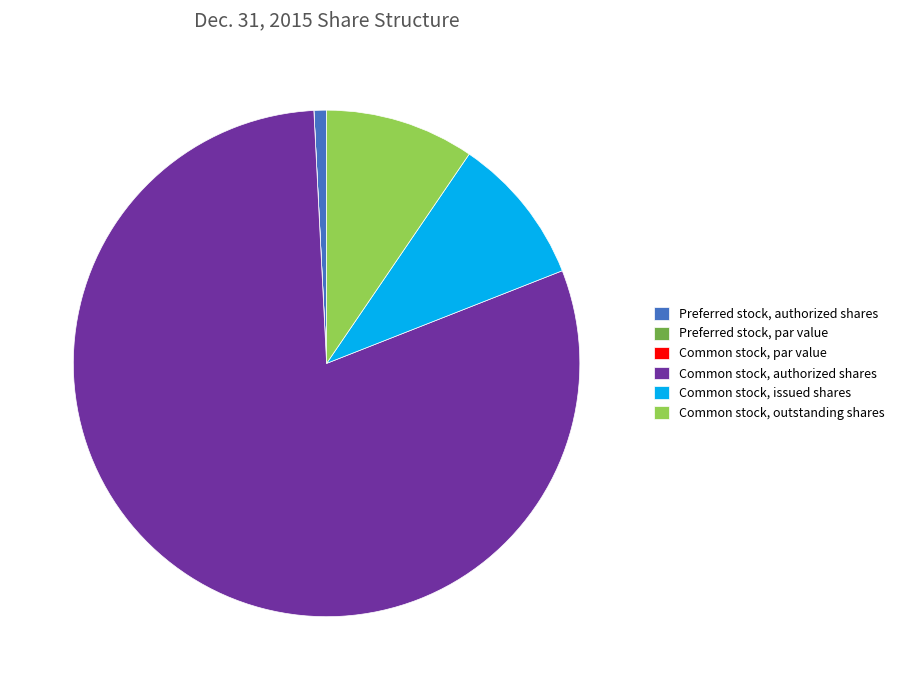

Is Common stock, authorized shares the majority of the pie?

Yes